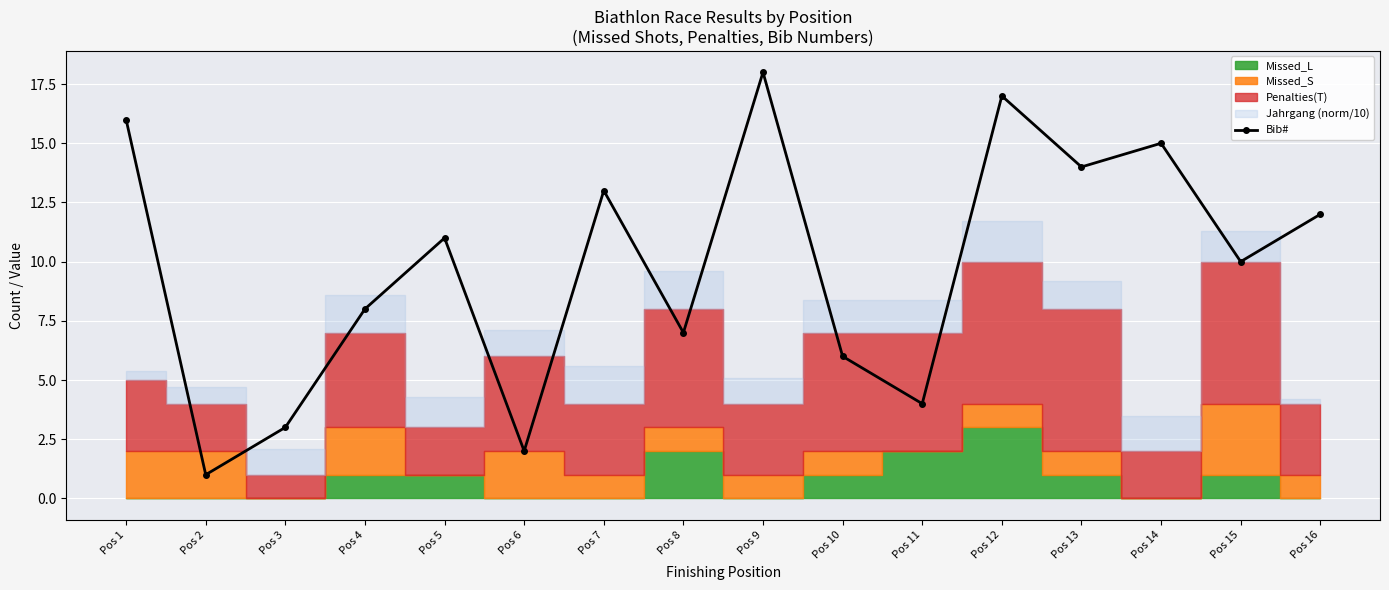

What is the sum of the values at Pos 6 and Pos 2?

3